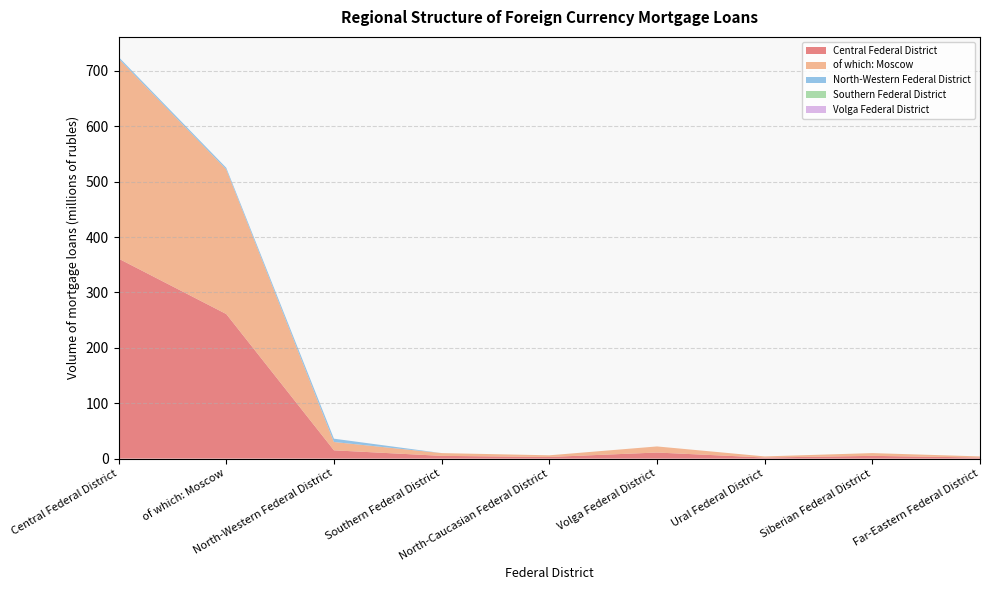

Reading right to left, extract all data points from this chart.

Central Federal District: 2	5	2	11	3	5	15	261	361
of which: Moscow: 2	5	2	11	3	5	15	261	361
North-Western Federal District: 0	0	0	0	0	0	6	3	3
Southern Federal District: 0	0	0	0	0	0	0	0	0
Volga Federal District: 0	0	0	0	0	0	0	0	0